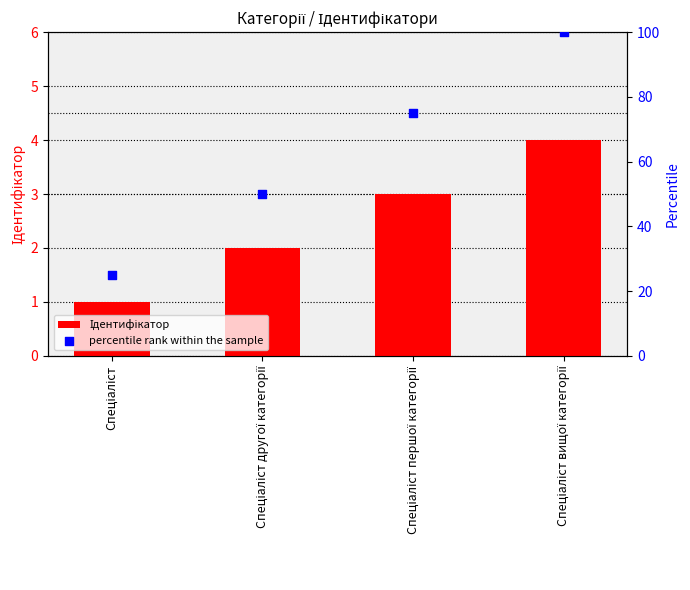

Which series reaches the minimum Y coordinate?

Ідентифікатор